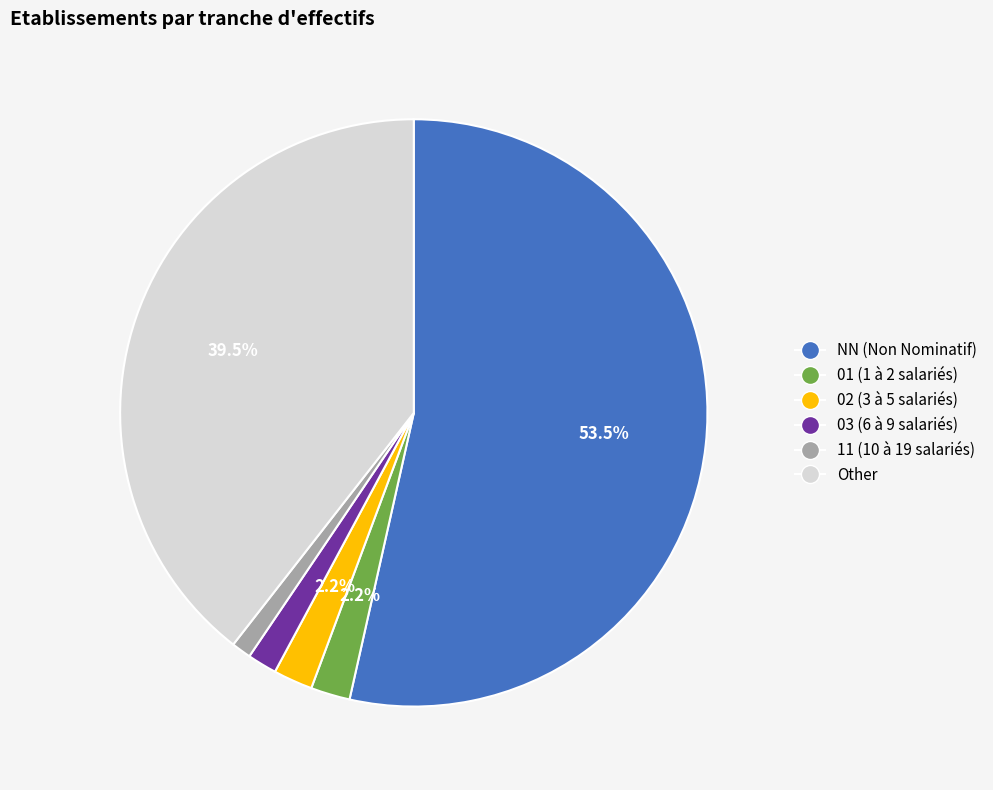

Does any single category account for the majority?

Yes